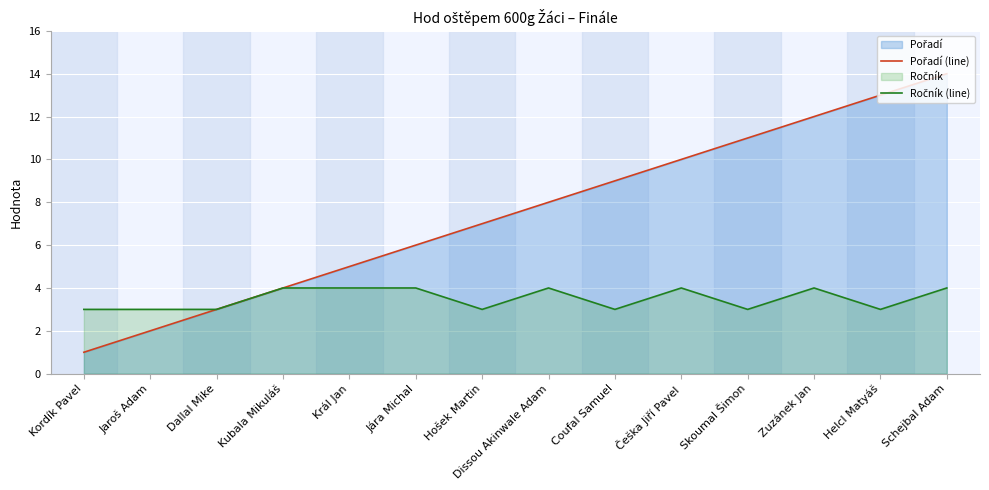

How many interior local valleys does the Ročník (line) series have?

4